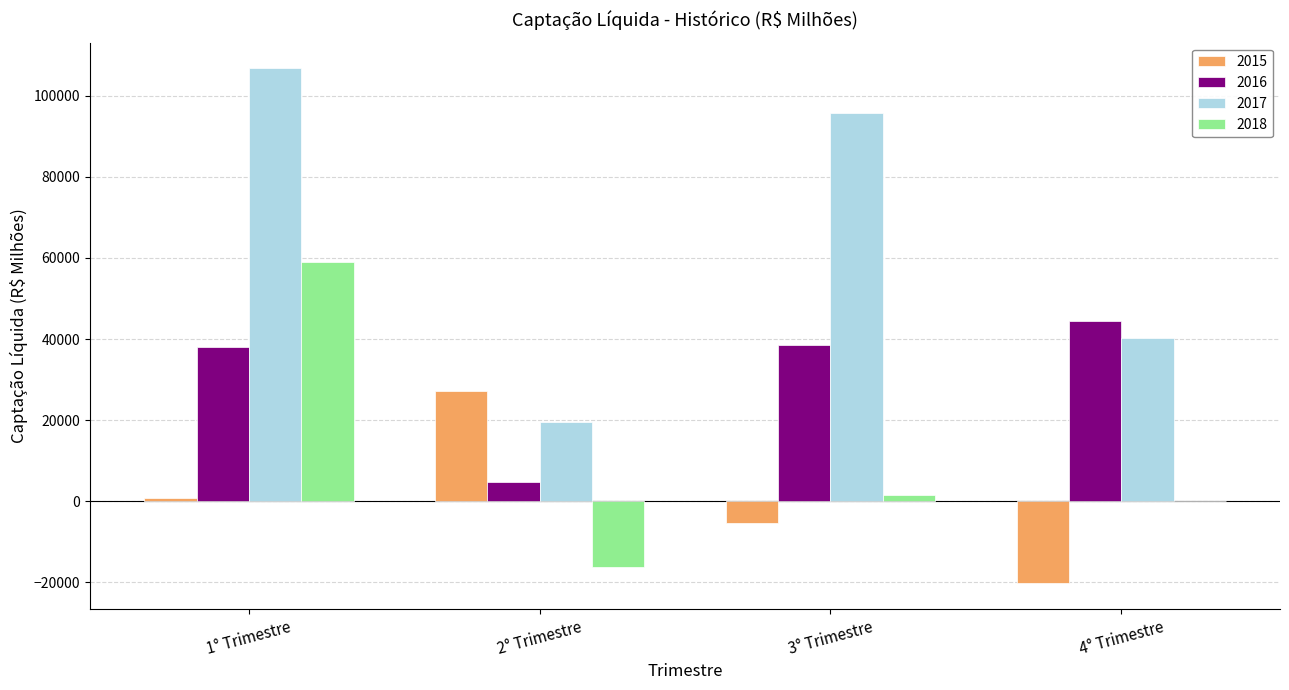

The value of 2015 at 2° Trimestre is 27095.1. True or false?

True